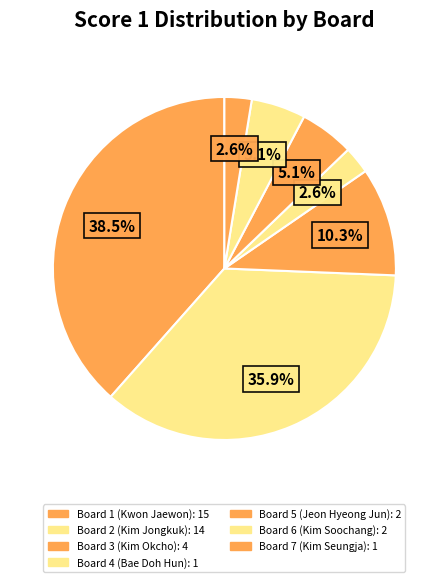

To the nearest percent, what portion does Board 2 (Kim Jongkuk) represent?

36%